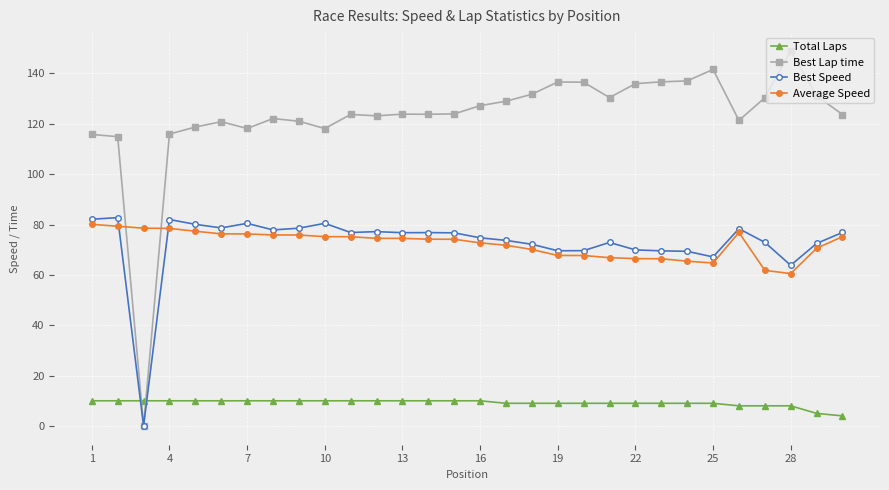

True or false: Best Lap time has more than 1 points higher than both neighbors.

True